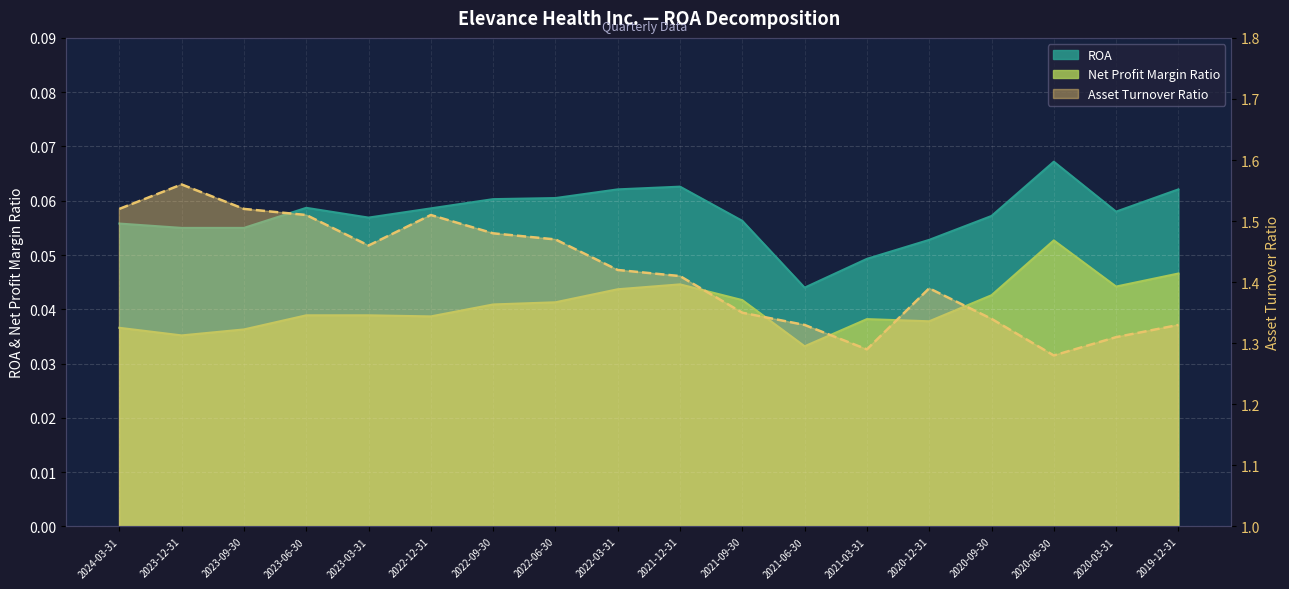

In Asset Turnover Ratio, how many points are higher than both neighbors (excluding endpoints)?

3